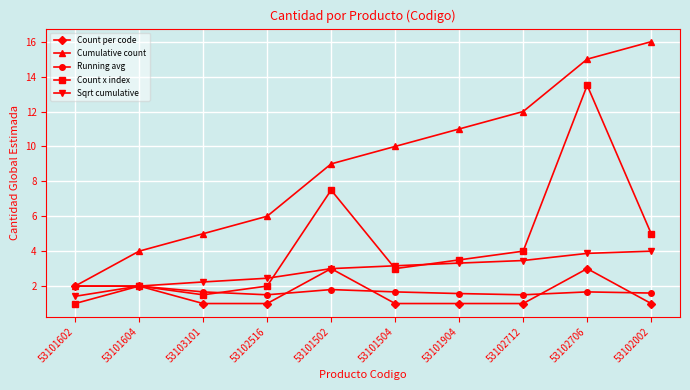

At which label does Sqrt cumulative reach its minimum?

53101602